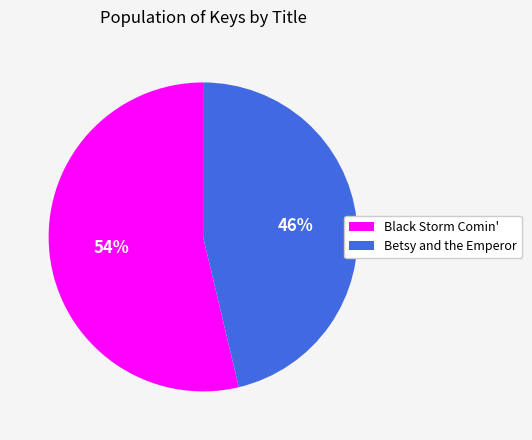

Do Black Storm Comin' and Betsy and the Emperor together represent more than half of the pie?

Yes